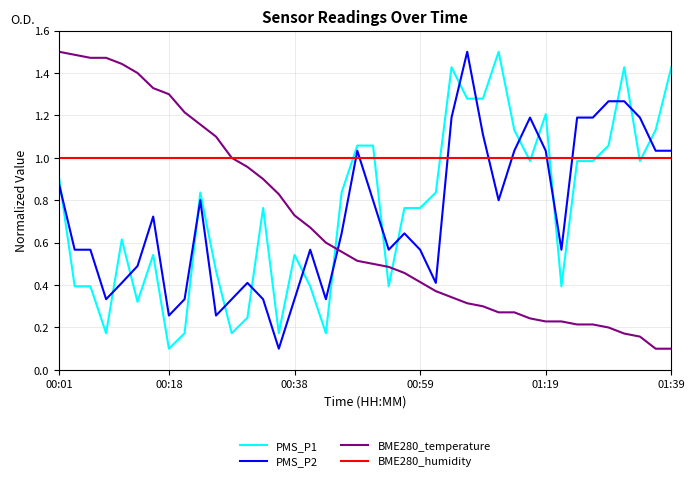

Which series has the largest total across all categories?

BME280_humidity